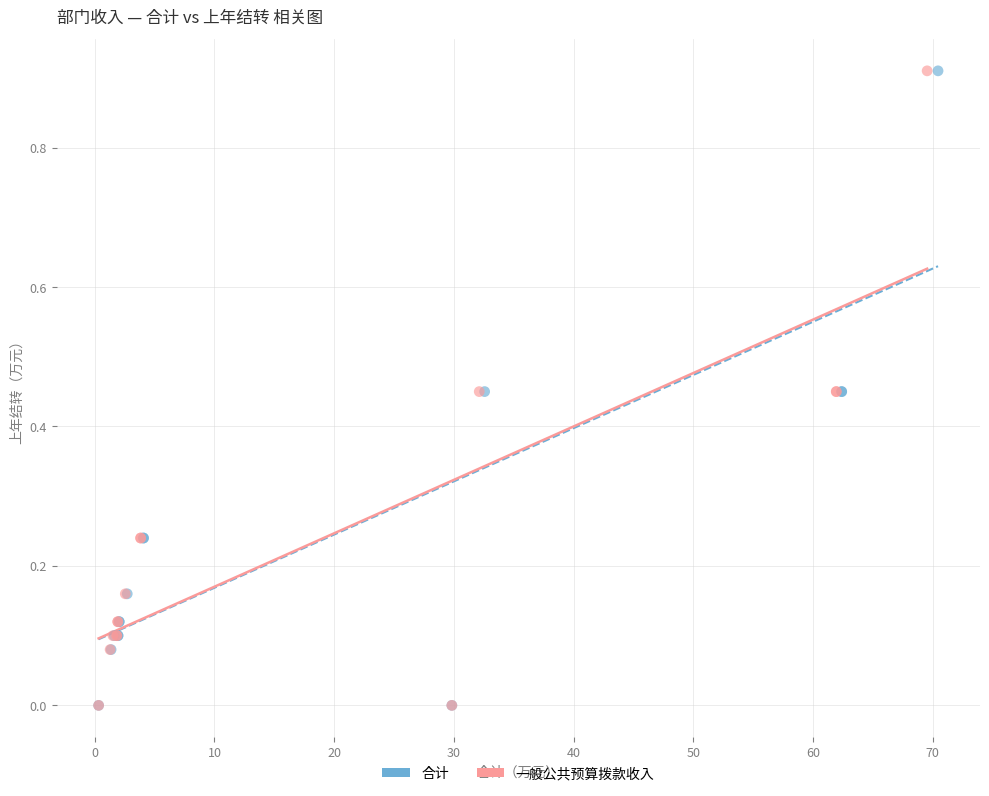

What are all the series names shown in the legend?

合计, 一般公共预算拨款收入